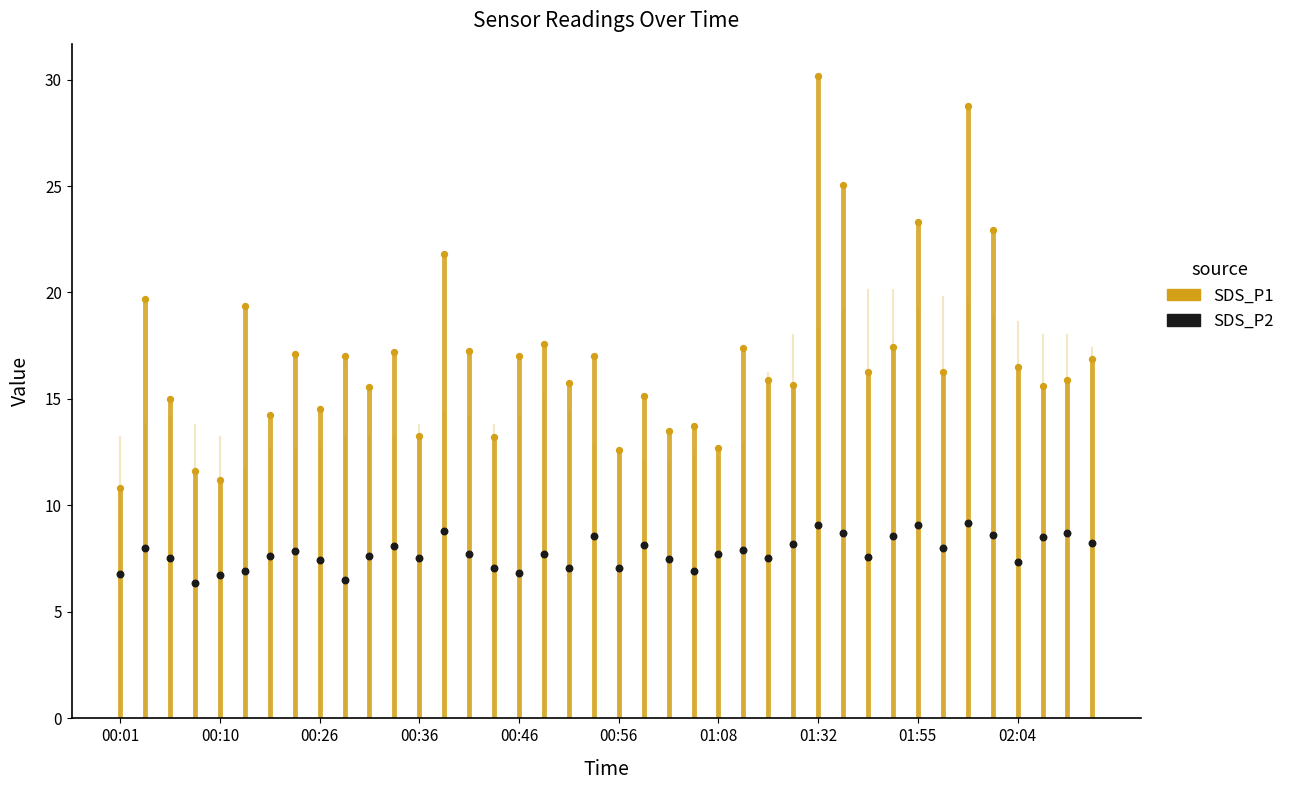

What are all the series names shown in the legend?

SDS_P1, SDS_P2